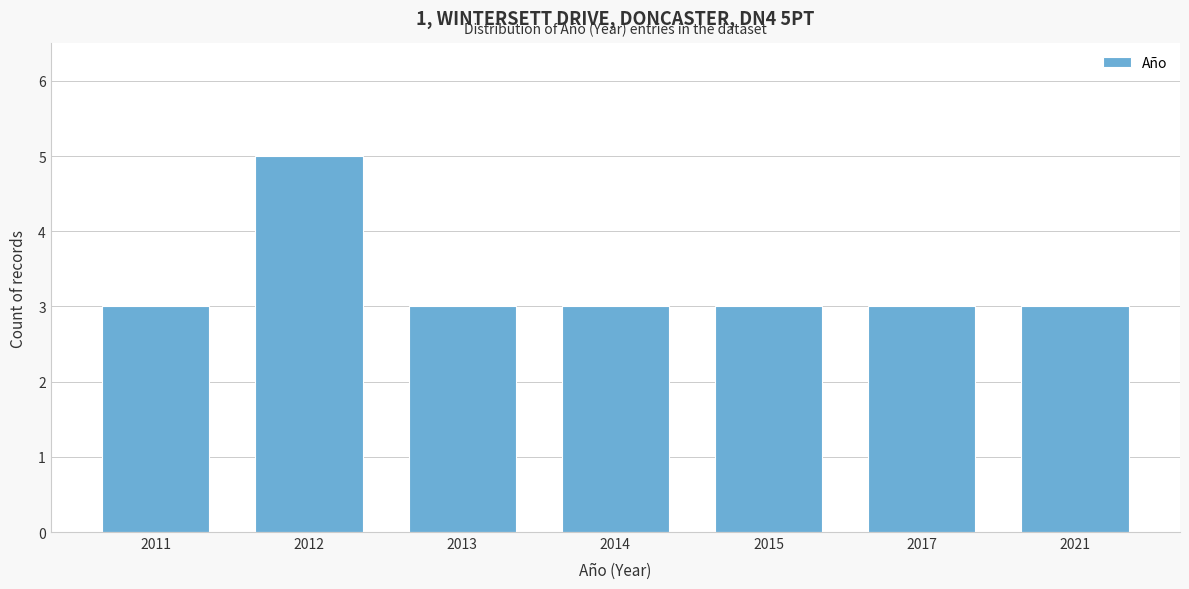

Reading left to right, list all the values displayed in this chart.

3	5	3	3	3	3	3